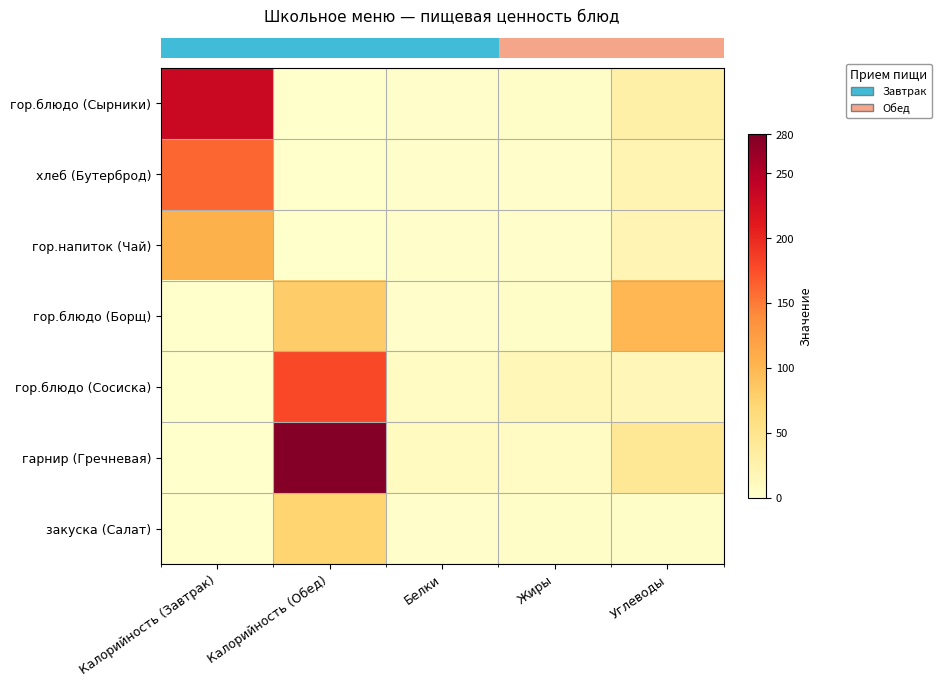

What is the total value across all series at Углеводы?

233.2